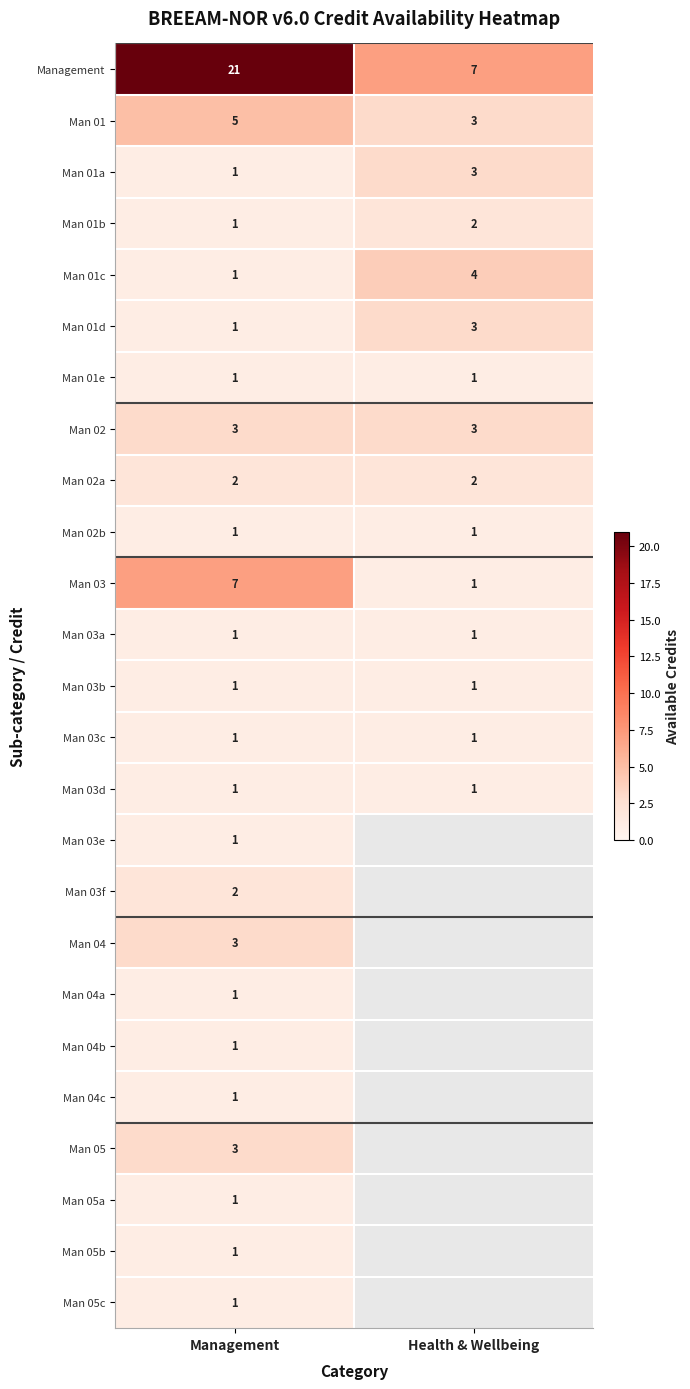

Is it true that Man 03f equals 1 at Management?

False